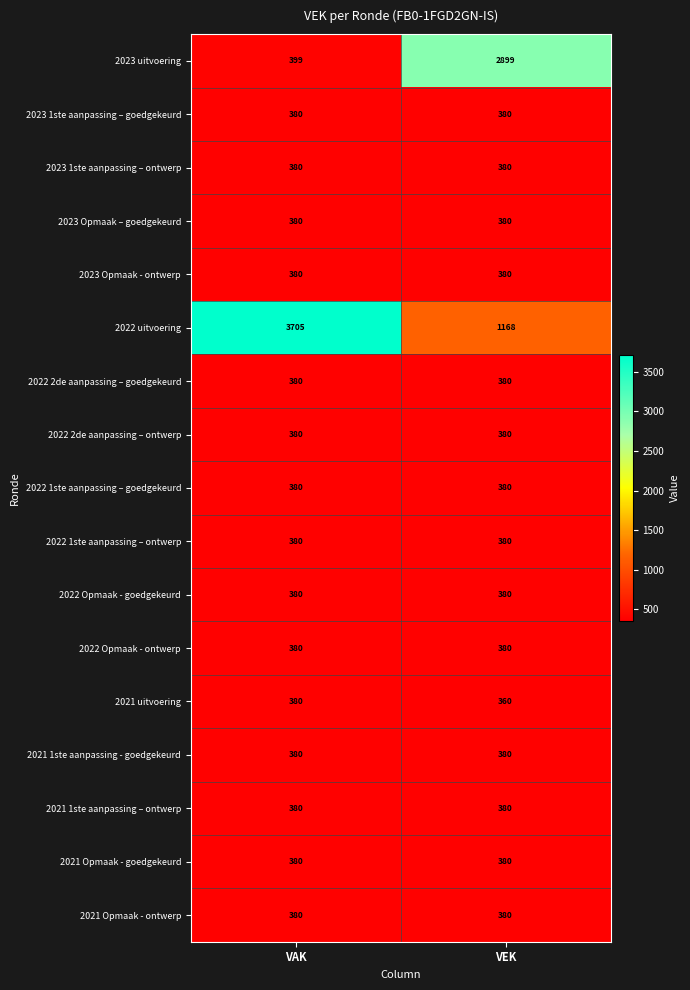

What is the total value across all series at VEK?

9747